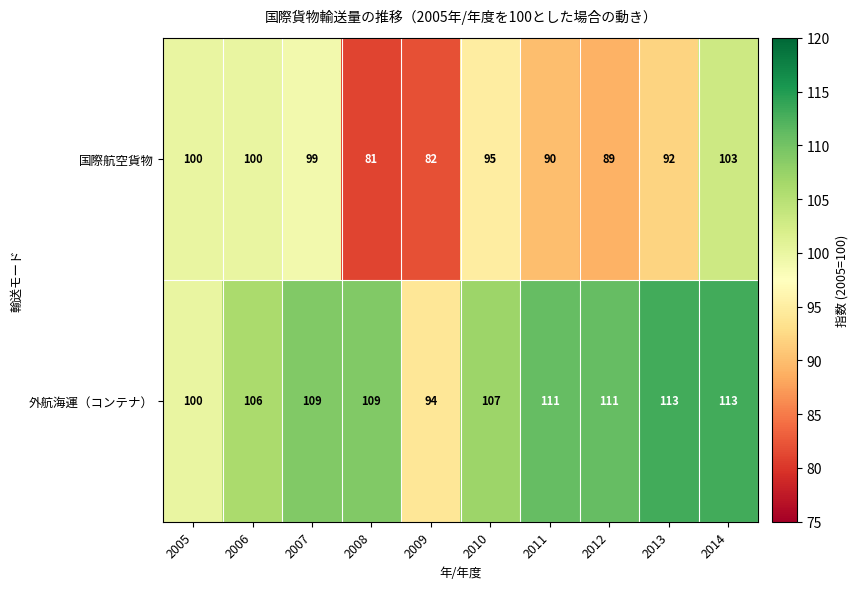

Reading left to right, what are all the values shown in this chart?

国際航空貨物: 100	100	99	81	82	95	90	89	92	103
外航海運（コンテナ）: 100	106	109	109	94	107	111	111	113	113